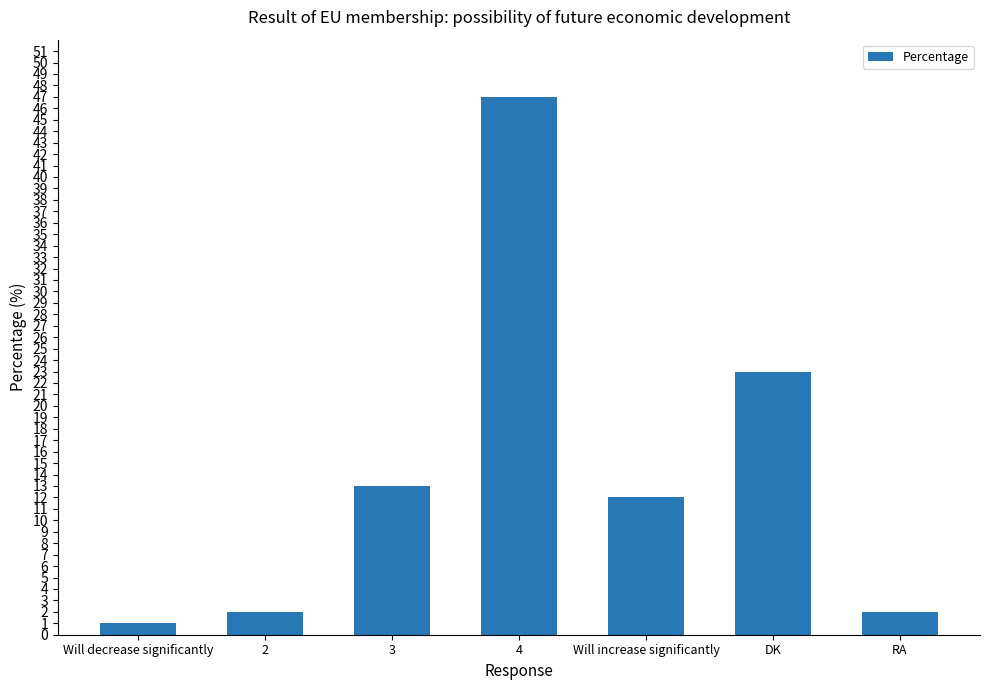

At which category does the chart reach its minimum across all series?

Will decrease significantly